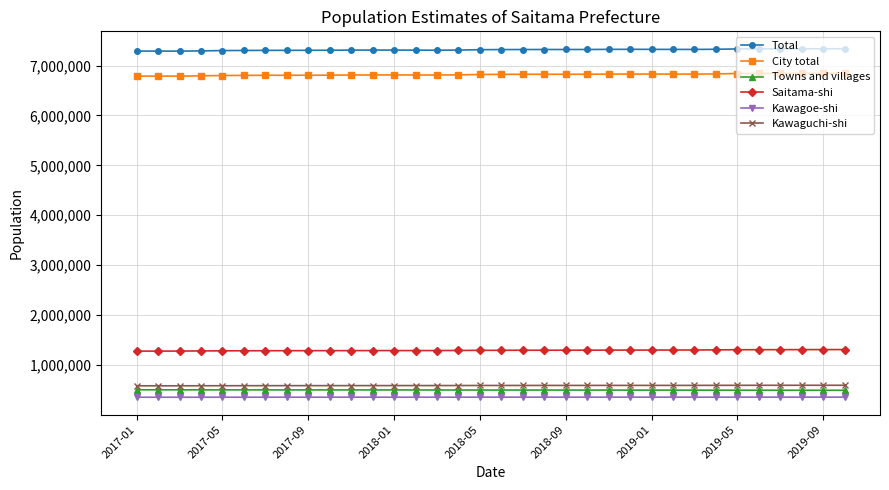

How many data points does each series have?

34